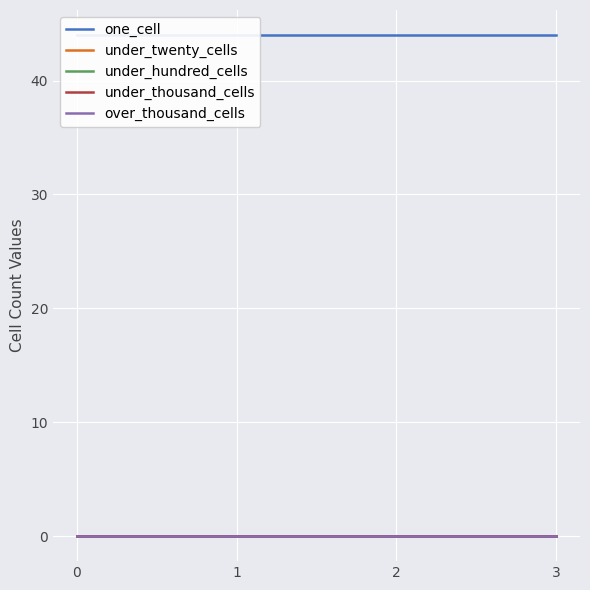

Does the chart display data point markers on the line(s)?

No